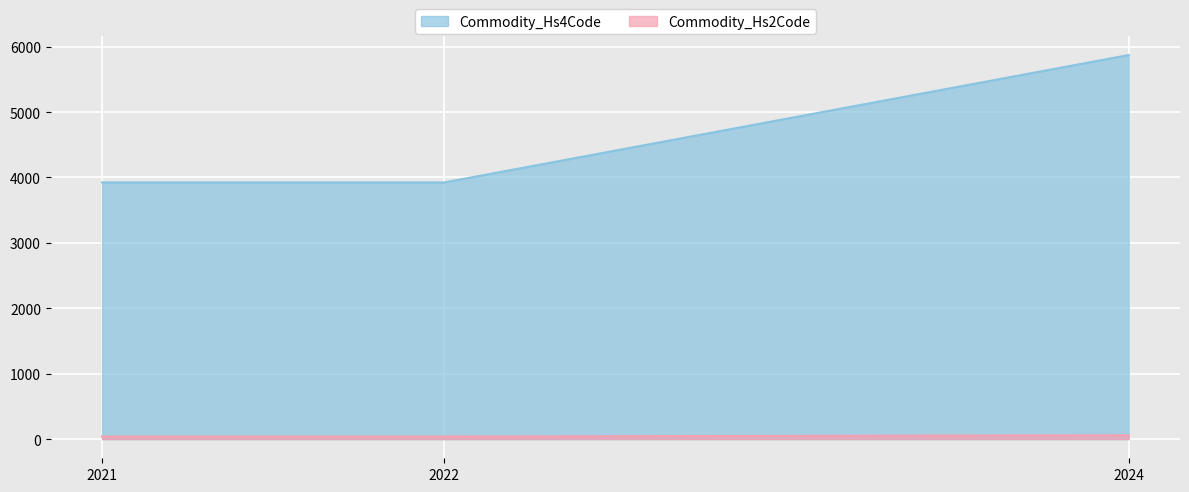

At which category is the sum across all series the highest?

2024